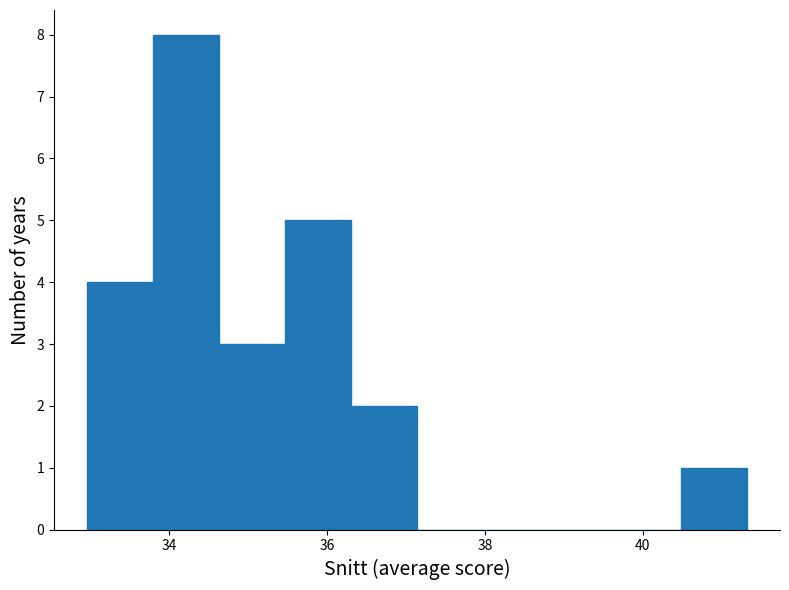

Reading left to right, transcribe this chart: for each bar, give the range it covers on the x-axis and its height. Neither the bar edges nor the heights are printed on the chart, so give them approximately, as read against the axes.

33.0 to 33.8: 4
33.8 to 34.6: 8
34.6 to 35.4: 3
35.4 to 36.4: 5
36.4 to 37.2: 2
37.2 to 38.0: 0
38.0 to 38.8: 0
38.8 to 39.6: 0
39.6 to 40.4: 0
40.4 to 41.4: 1